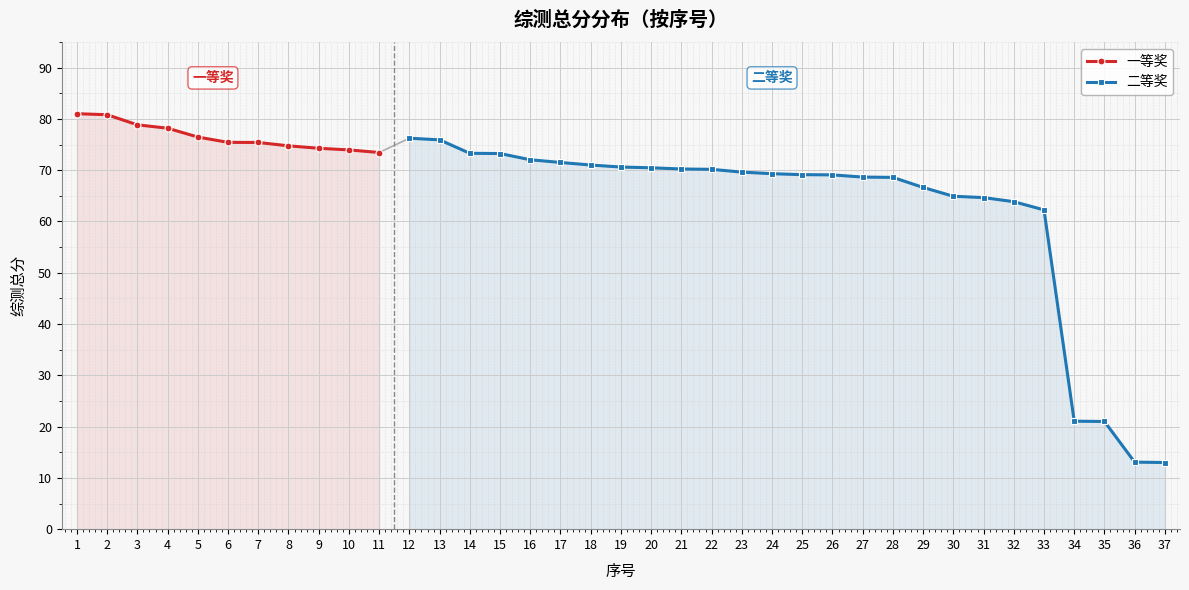

Rank the categories by value from lowest to highest.

37, 36, 35, 34, 33, 32, 31, 30, 29, 28, 27, 26, 25, 24, 23, 22, 21, 20, 19, 18, 17, 16, 15, 14, 11, 10, 9, 8, 7, 6, 13, 12, 5, 4, 3, 2, 1